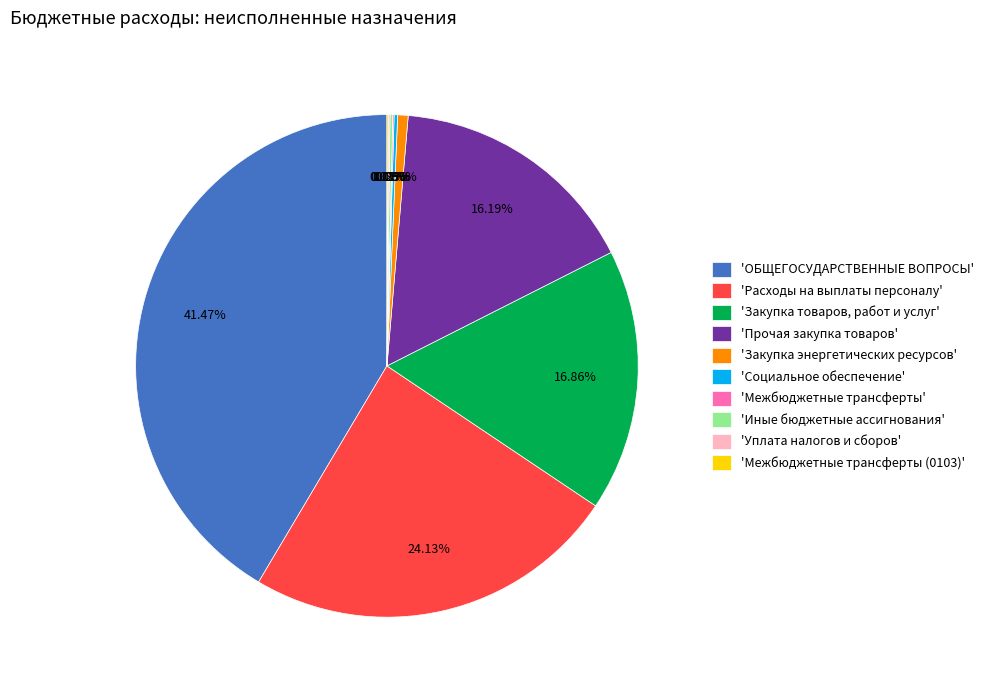

Which slice is the largest?

'ОБЩЕГОСУДАРСТВЕННЫЕ ВОПРОСЫ'